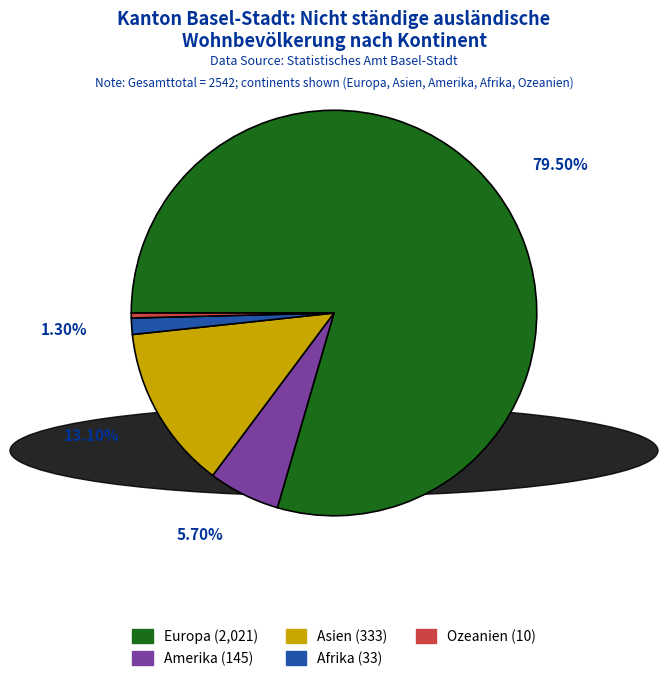

How many segments does this pie chart have?

5